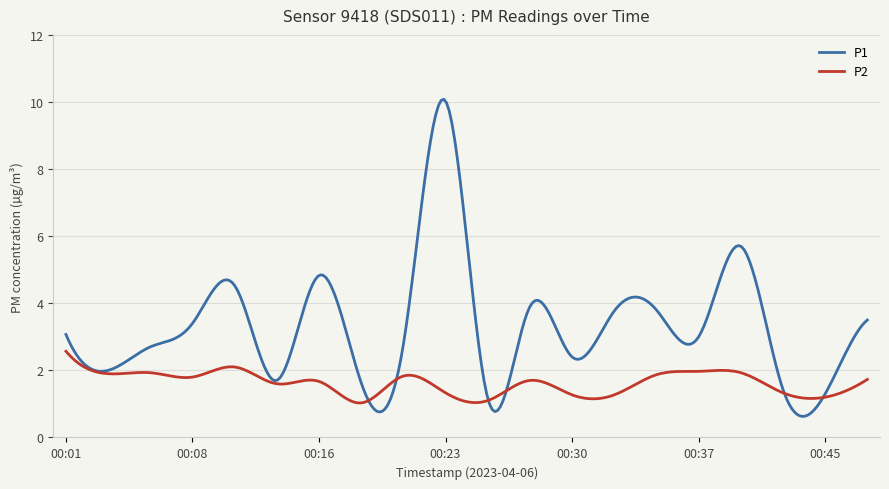

Which series has the widest spread of values?

P1